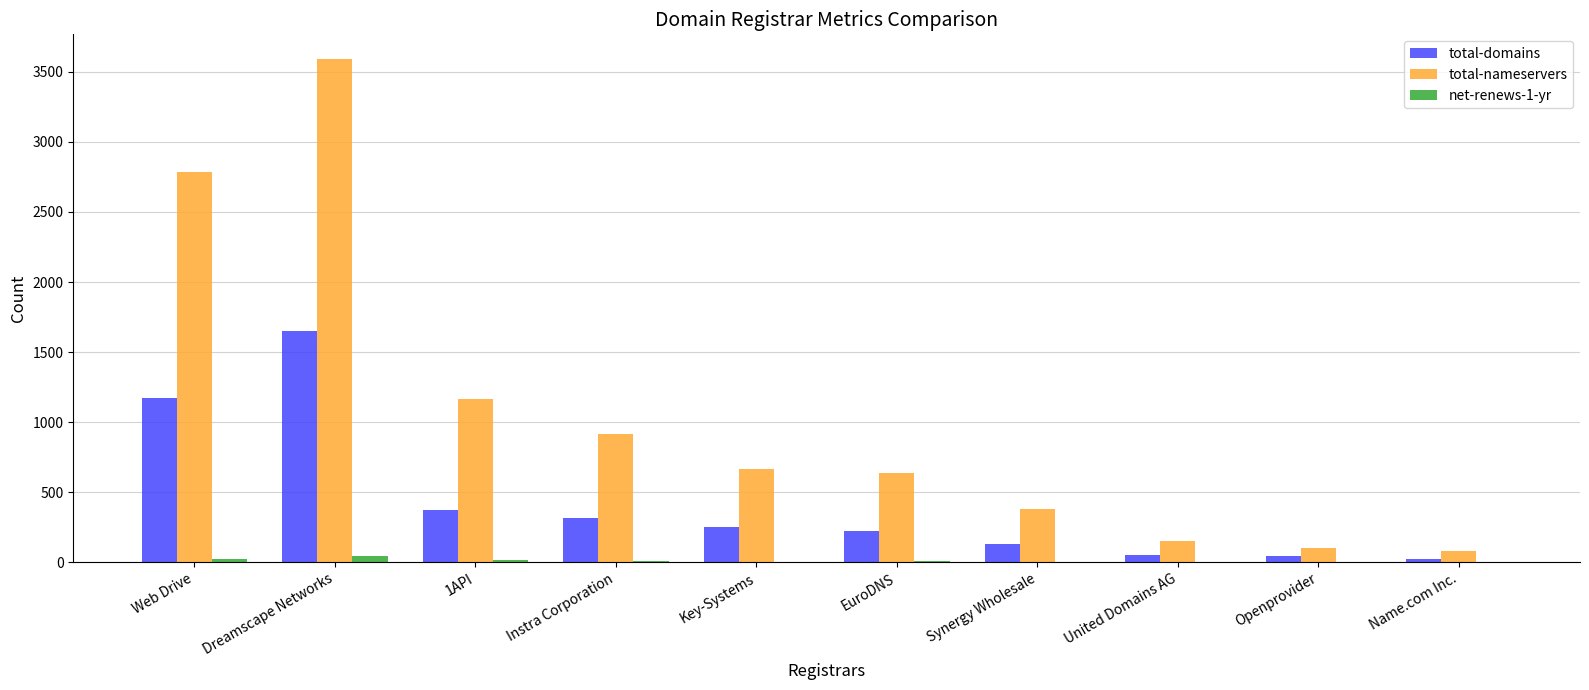

The value of total-nameservers at 1API is 539. True or false?

False